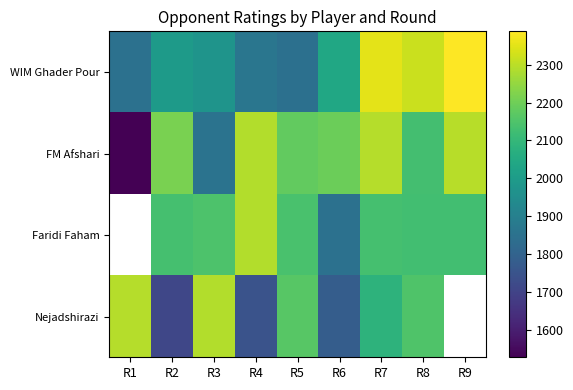

True or false: FM Afshari has a value of 2130.0 at R8.

True